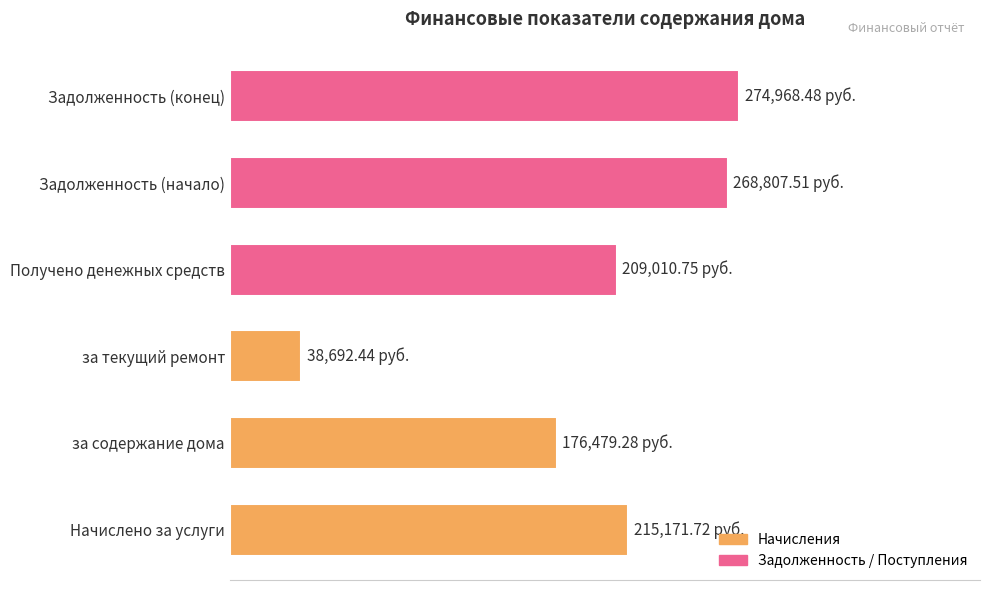

Rank the categories by value from lowest to highest.

за текущий ремонт, за содержание дома, Получено денежных средств, Начислено за услуги, Задолженность (начало), Задолженность (конец)